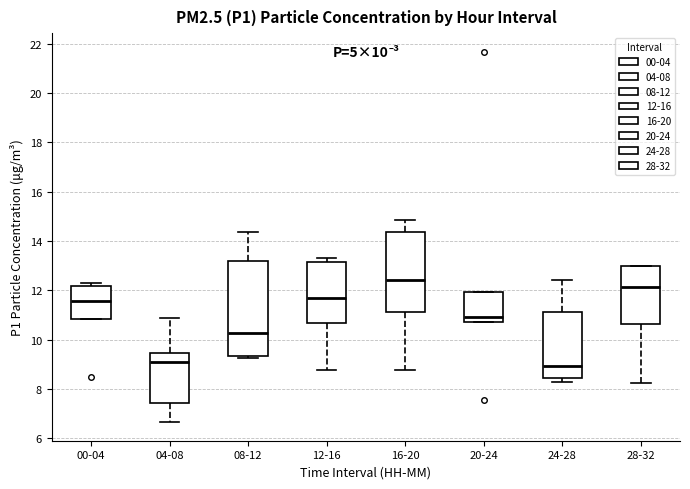

Which box is the tallest, from its lower edge to its upper edge?

08-12